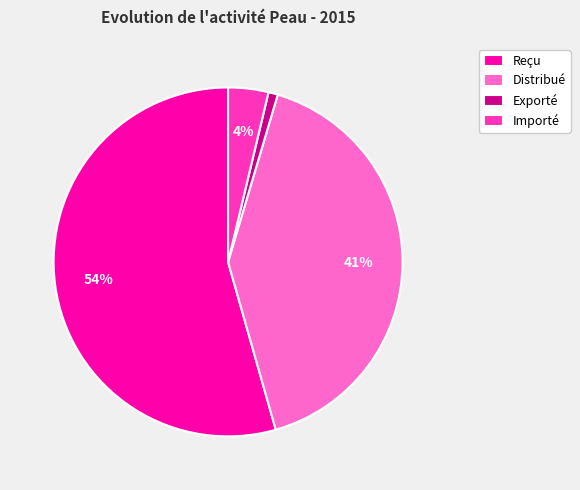

Is there a majority slice in this chart?

Yes